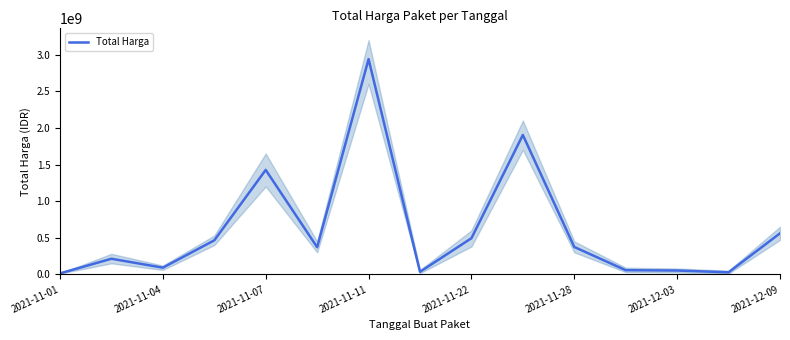

Where is Total Harga nearest to the value 1476075370?

2021-11-07